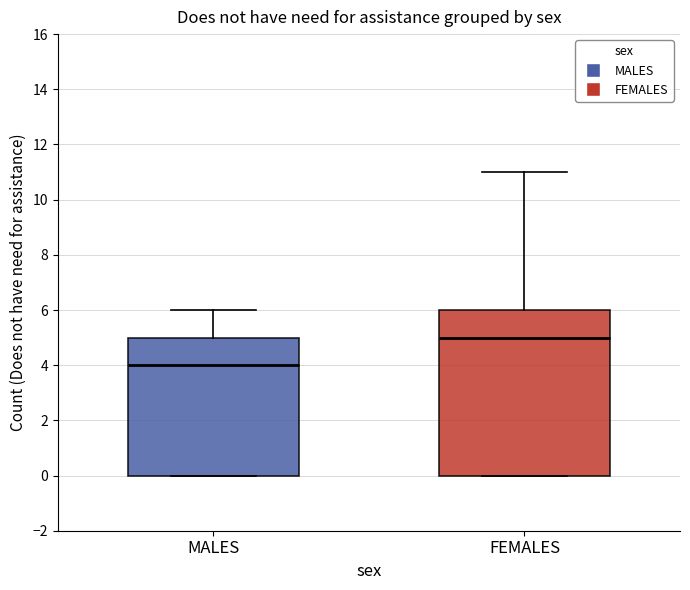

Reading left to right, read every box against the y-axis: the position of its median line, the range the box covers, and the ends of its whiskers. The values are not printed on the chart, so give them approximately, as read against the axis.

MALES: median 4, box 0 to 5, whiskers 0 to 6
FEMALES: median 5, box 0 to 6, whiskers 0 to 11